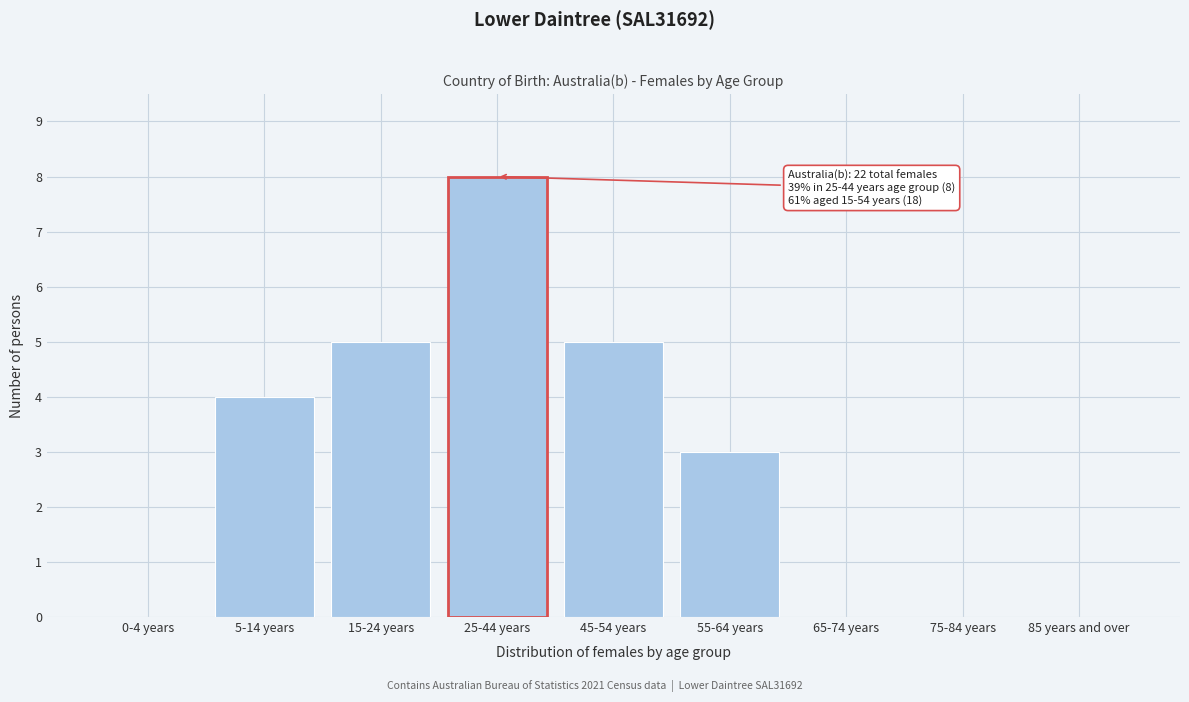

Reading left to right, list all the values displayed in this chart.

0-4 years=0	5-14 years=4	15-24 years=5	25-44 years=8	45-54 years=5	55-64 years=3	65-74 years=0	75-84 years=0	85 years and over=0